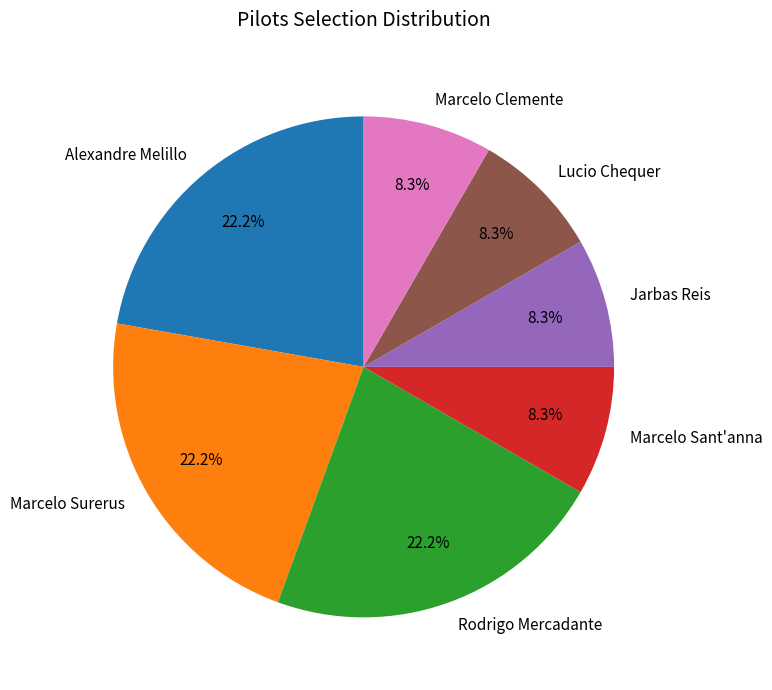

Does any single category account for the majority?

No